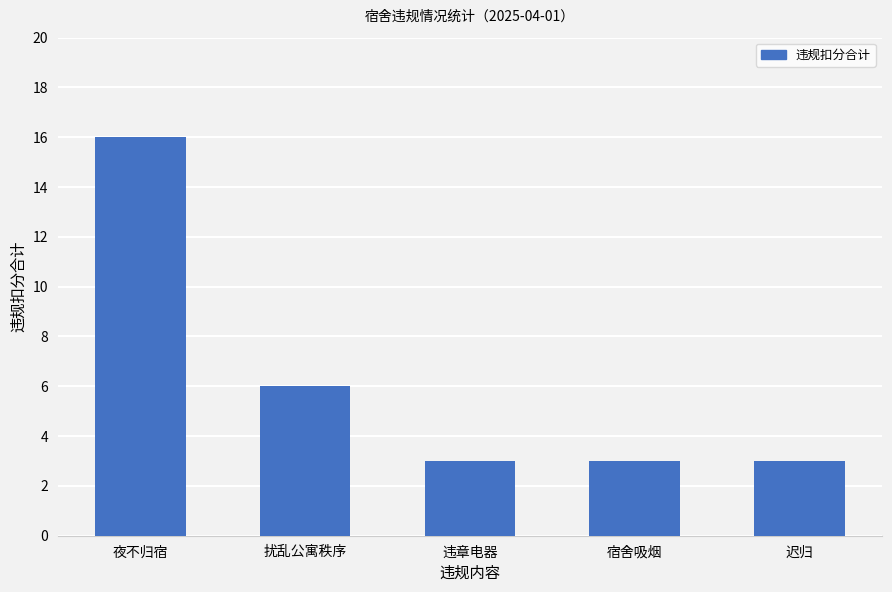

What position from the right is 违章电器?

3